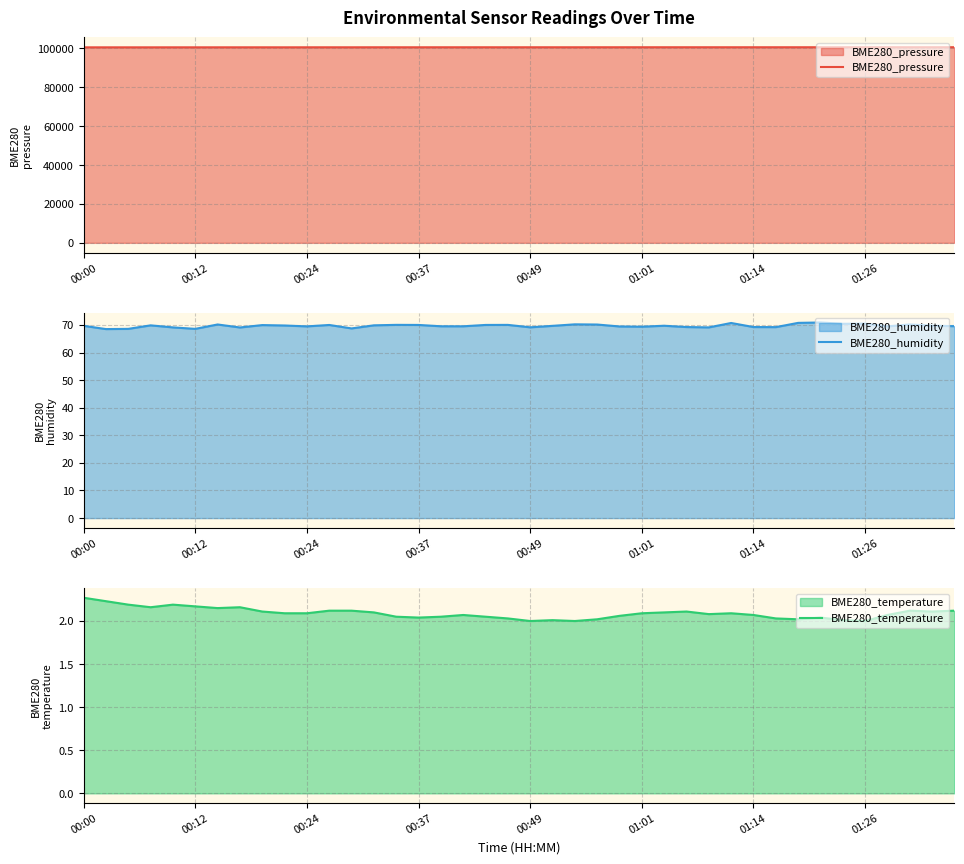

True or false: BME280_humidity and BME280_pressure cross at least once.

False